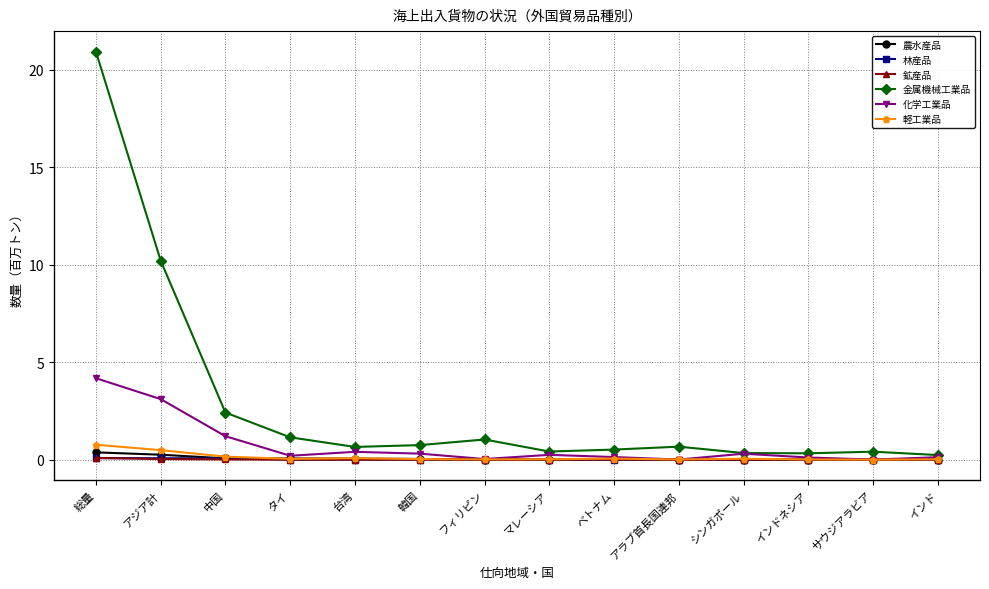

Which series has the widest spread of values?

金属機械工業品